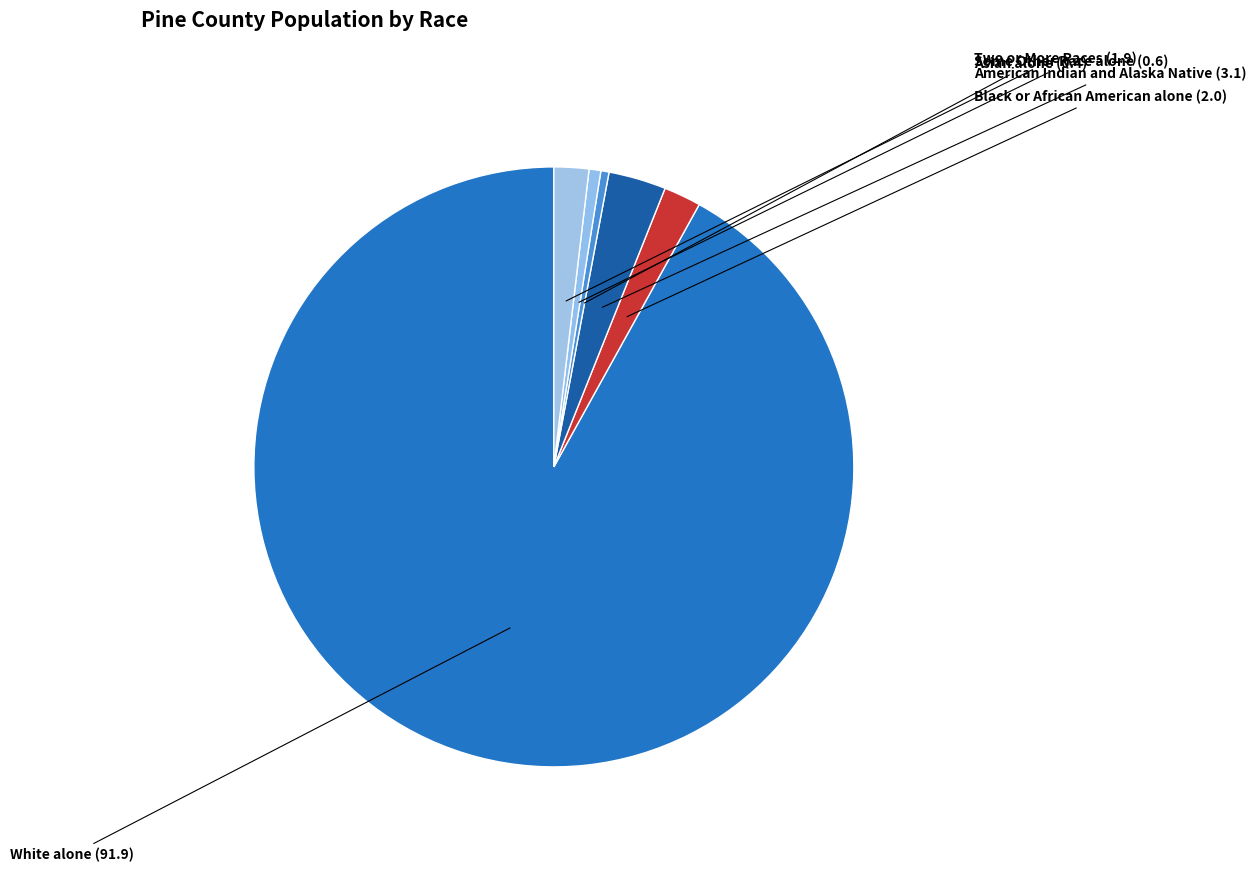

Which slice is the largest?

White alone